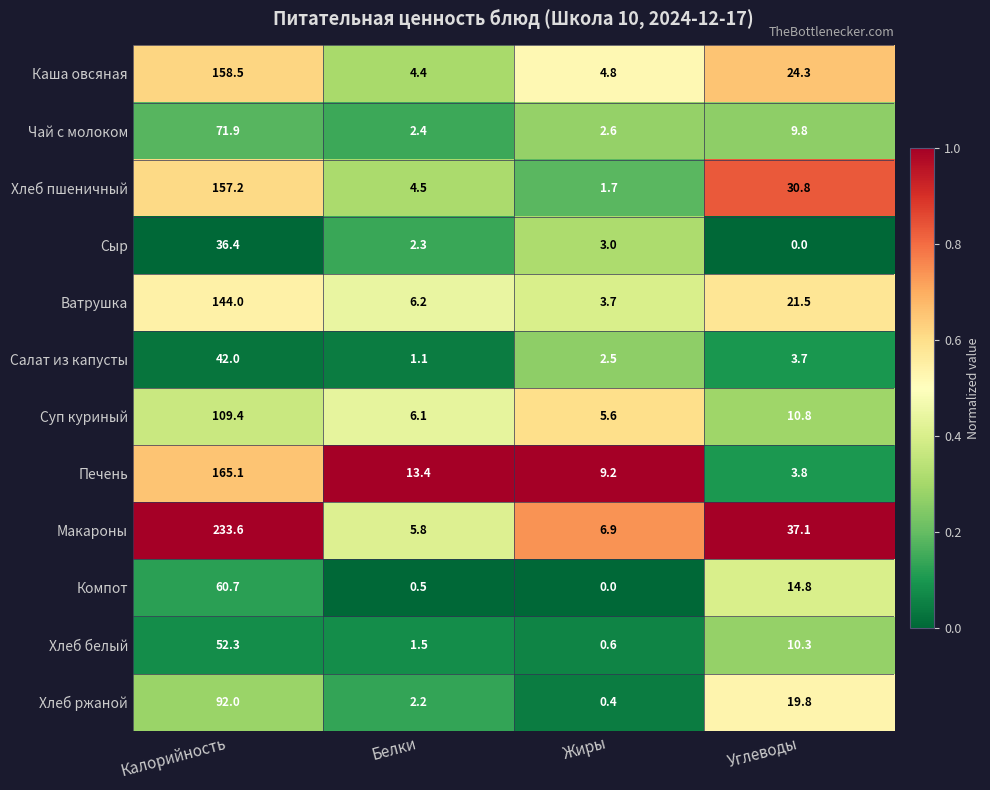

What is the difference between the highest and lowest values at Калорийность?

197.2